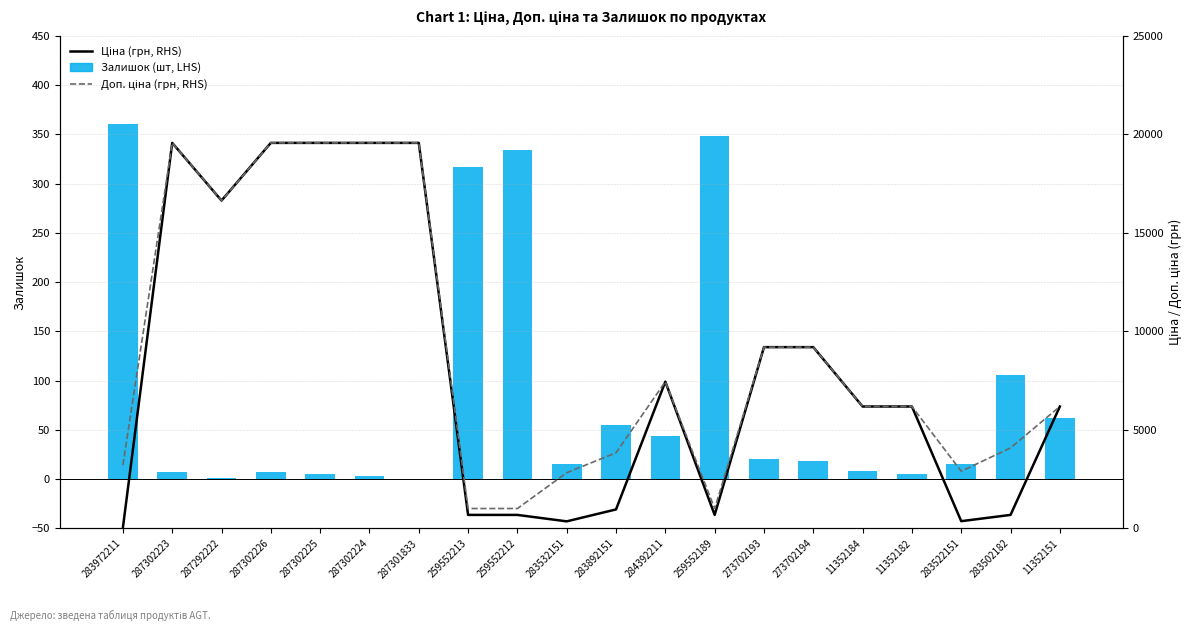

At which label is Залишок (шт, LHS) closest to 180?

283502182